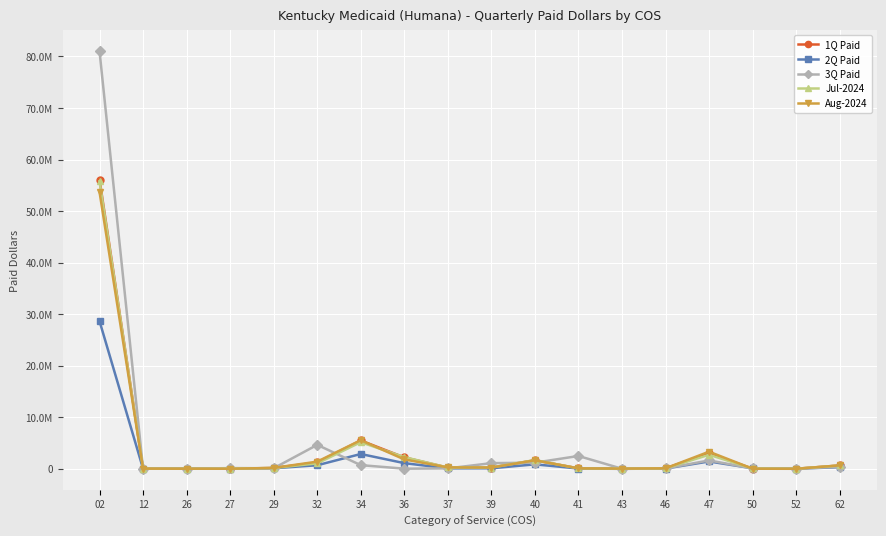

Is it true that 3Q Paid equals 39609.8 at 12?

False